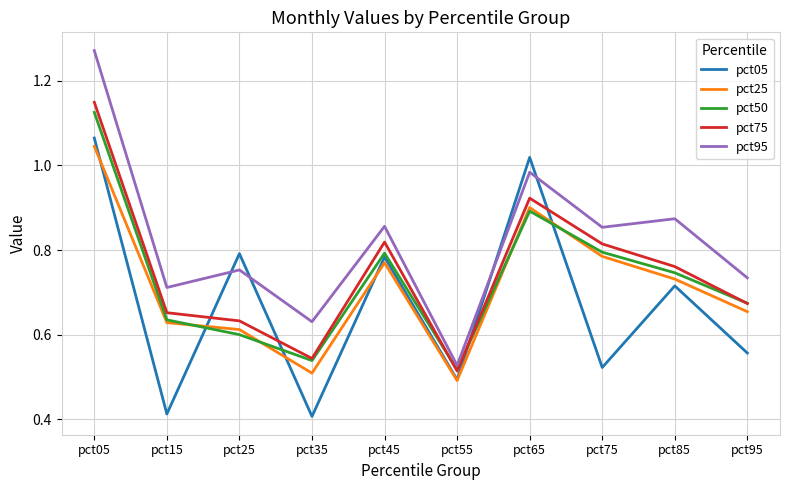

What is the sum of the pct75 values at pct15 and pct85?

1.4